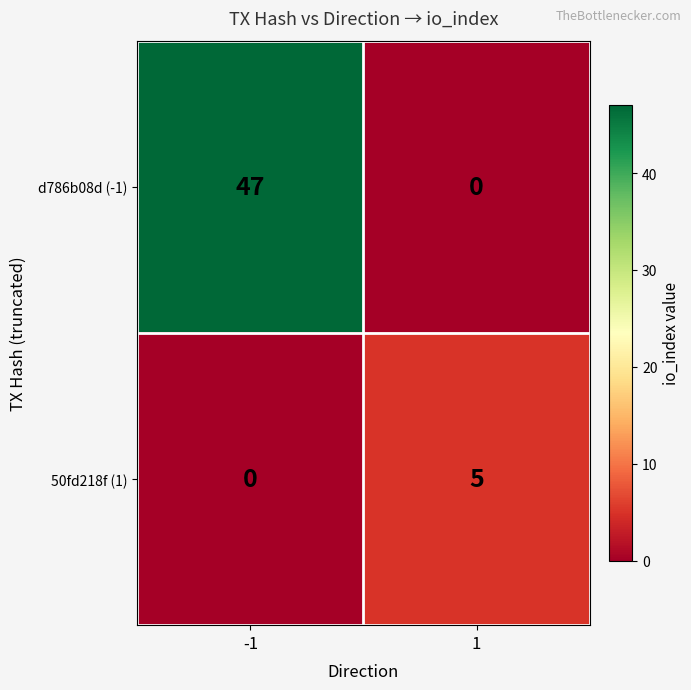

True or false: 50fd218f (1) has a value of 5 at 1.

True